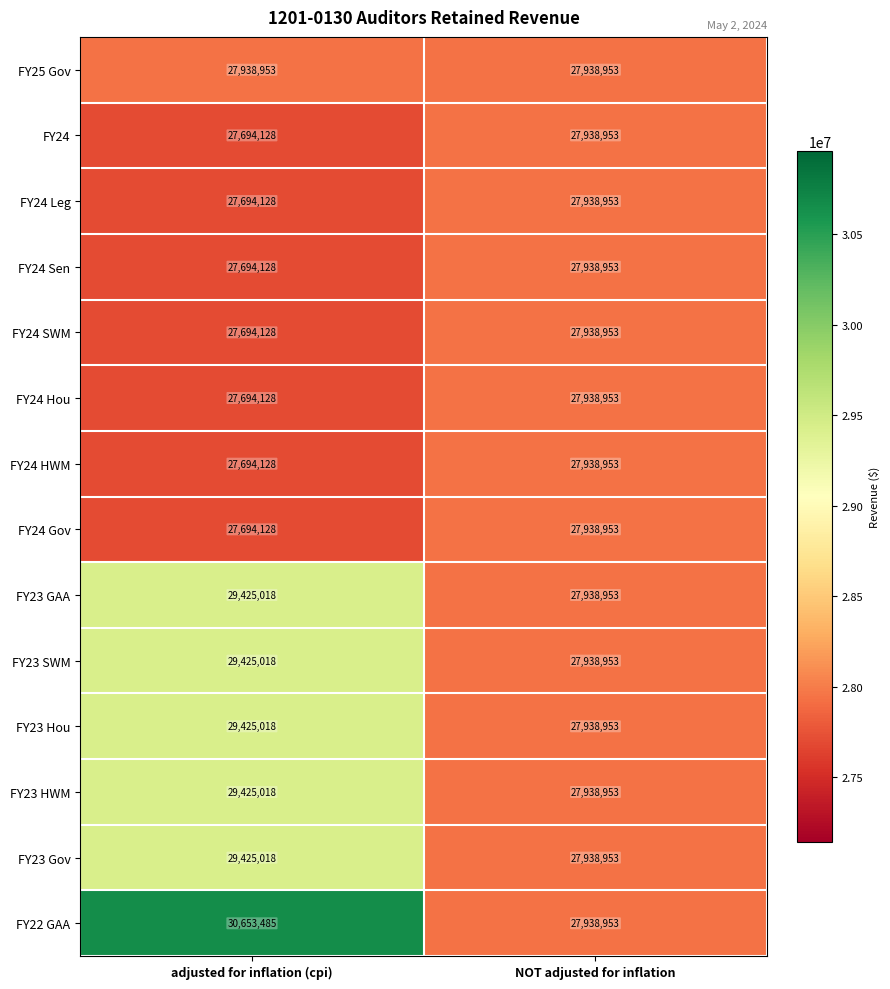

Is it true that FY24 Hou equals 27694128 at adjusted for inflation (cpi)?

True